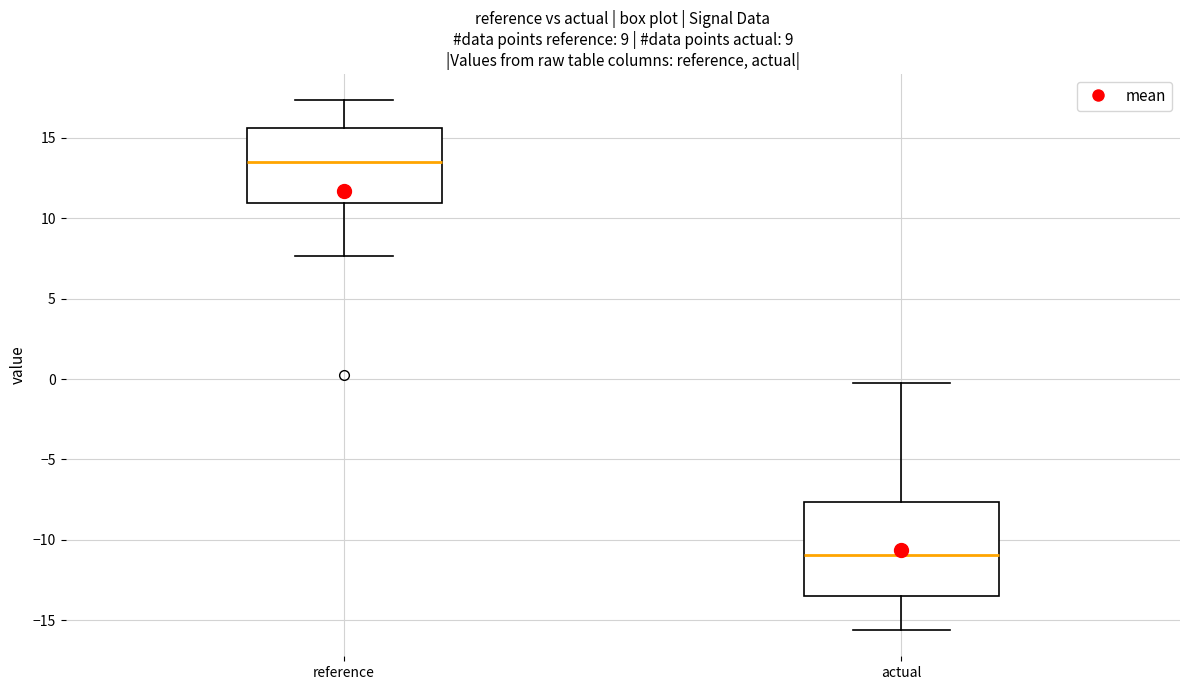

Reading left to right, transcribe this box plot: for each box, give where its median line is, the range the box spans, and where its two whiskers end, as read against the y-axis. The values are not printed on the chart, so give them approximately, as read against the axis.

reference: median 13.5, box 11.0 to 15.5, whiskers 7.5 to 17.5
actual: median -11.0, box -13.5 to -7.5, whiskers -15.5 to -0.5